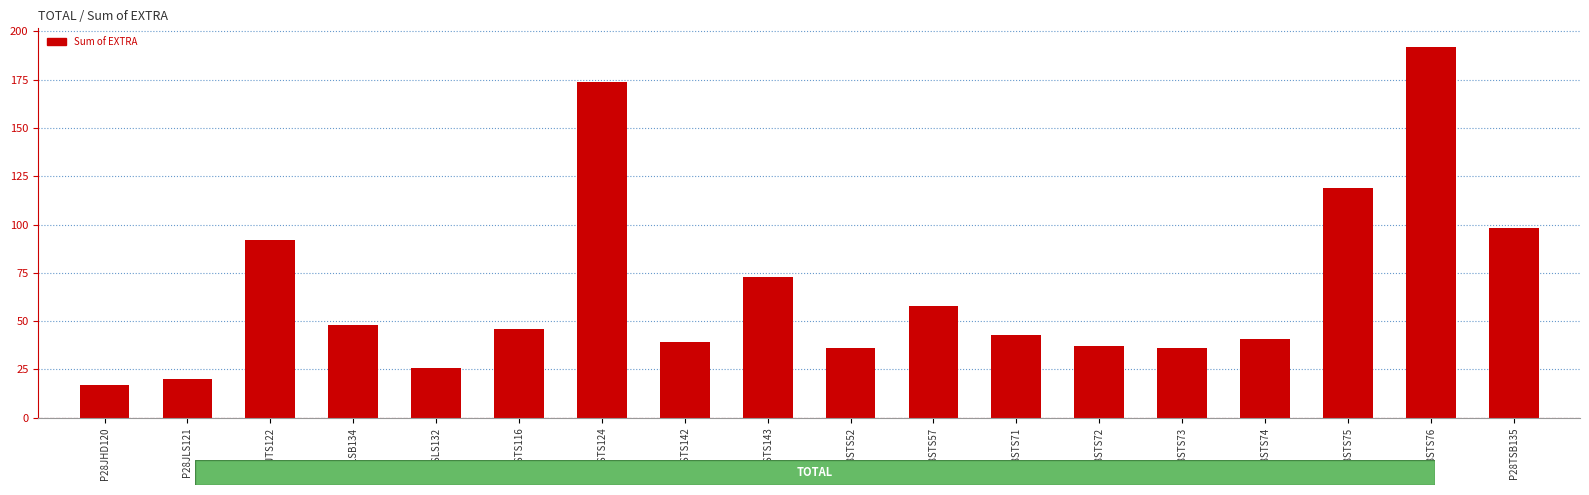

Reading left to right, list all the values displayed in this chart.

17	20	92	48	26	46	174	39	73	36	58	43	37	36	41	119	192	98